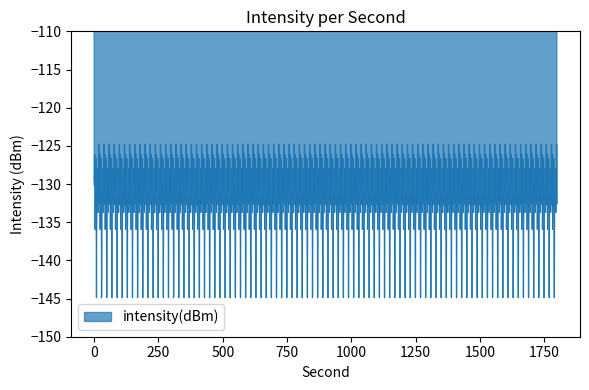

What is the minimum value shown in the chart?

-144.9